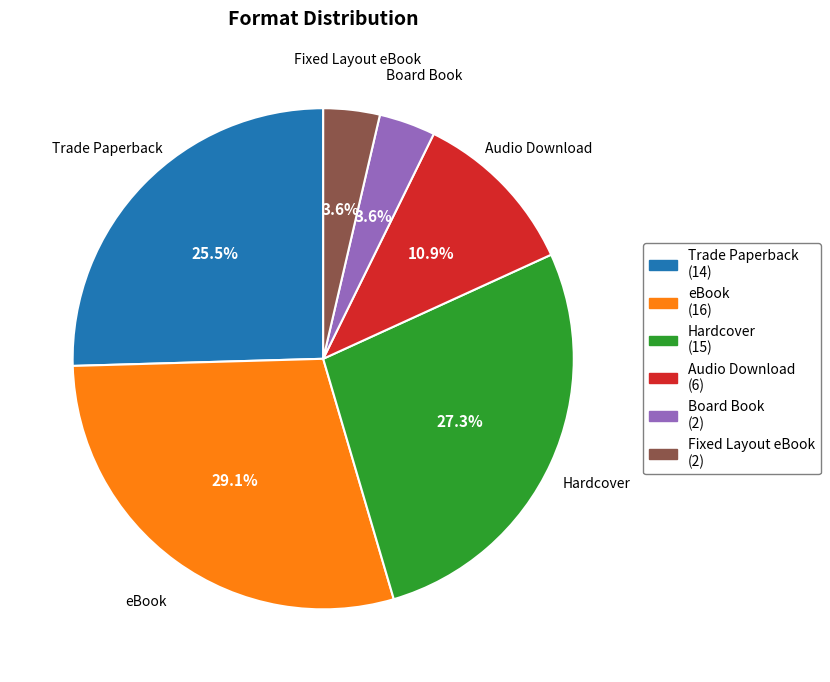

Does any single category account for the majority?

No